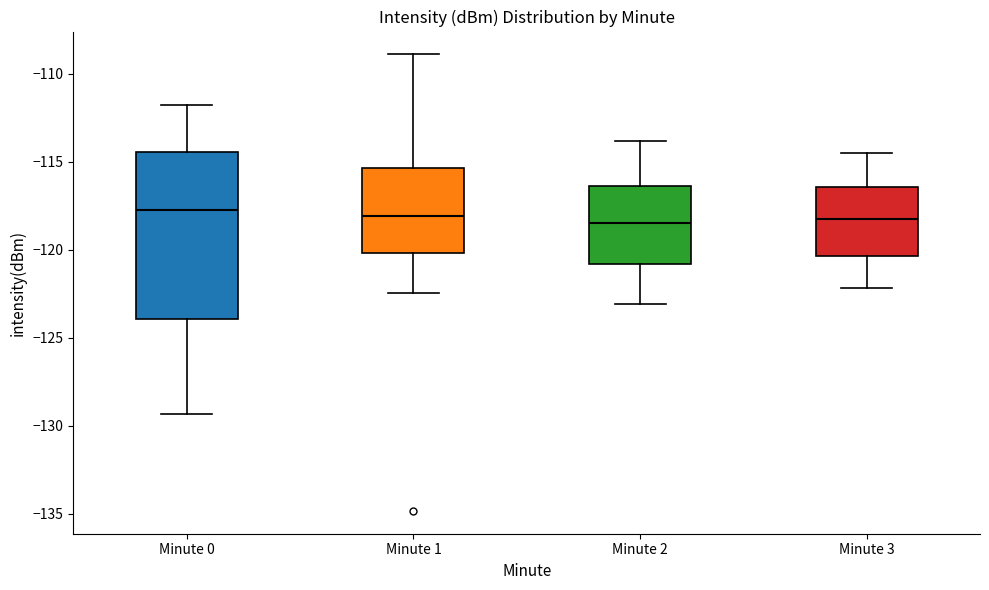

Comparing the boxes themselves (not the whiskers), which one is the tallest?

Minute 0